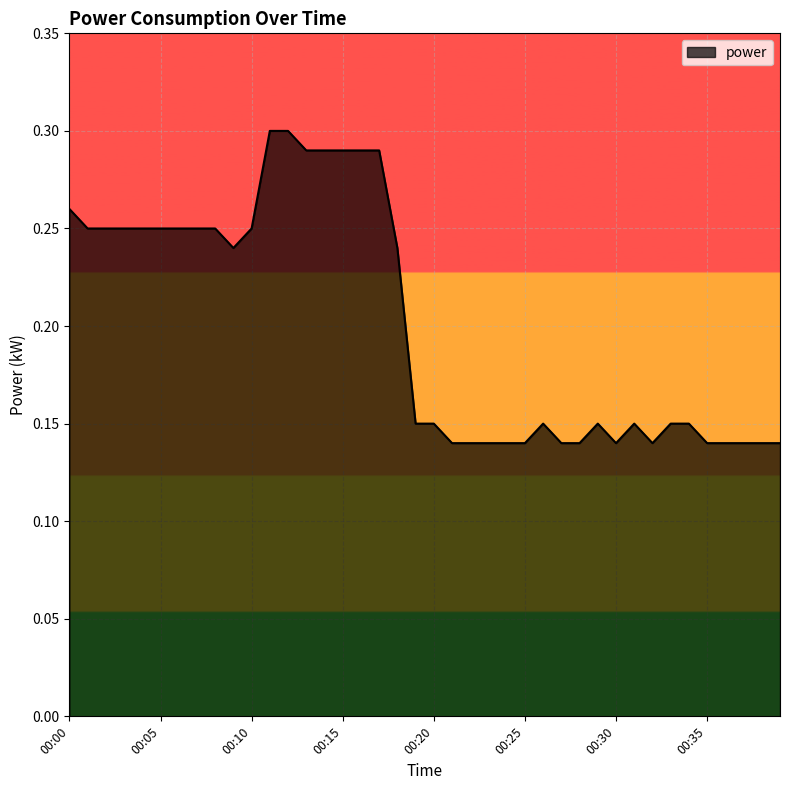

Does the chart have visible grid lines?

Yes